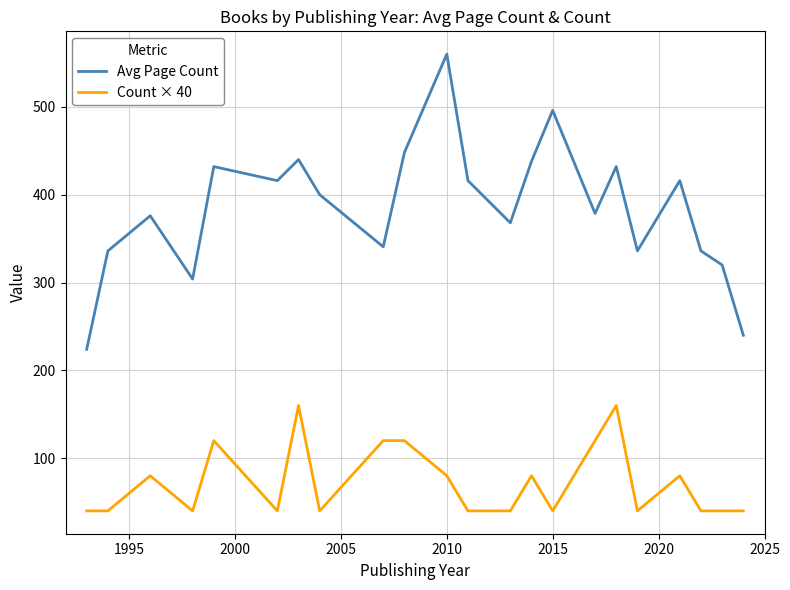

Which series has the largest total across all categories?

Avg Page Count